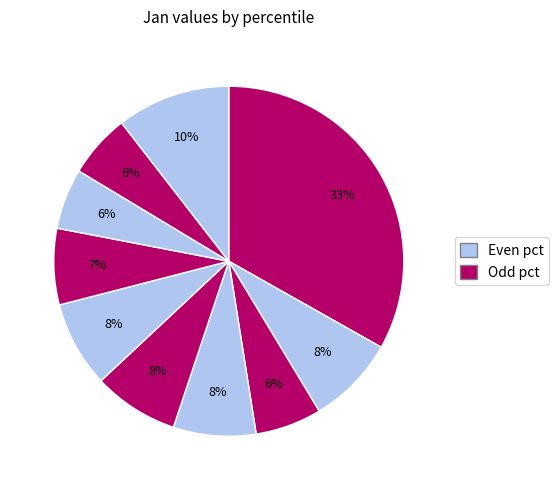

Count the number of slices in the pie.

10